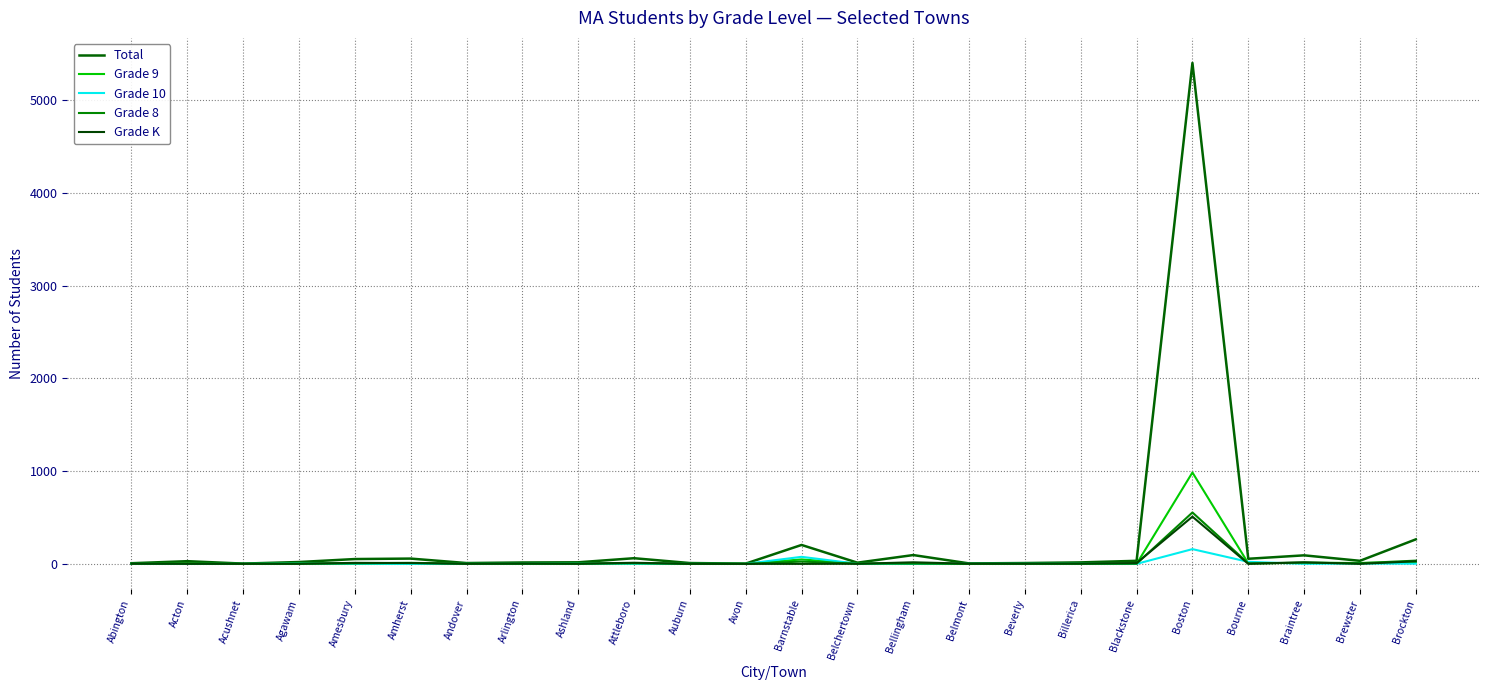

Where does the Total series first go above 29?

Amesbury